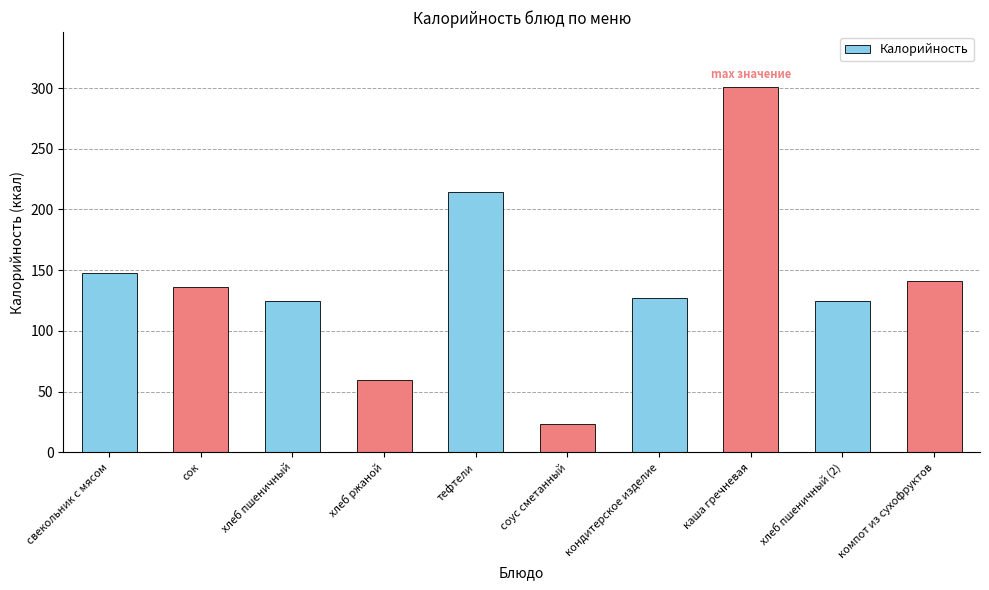

Which has a higher value, хлеб пшеничный or сок?

сок